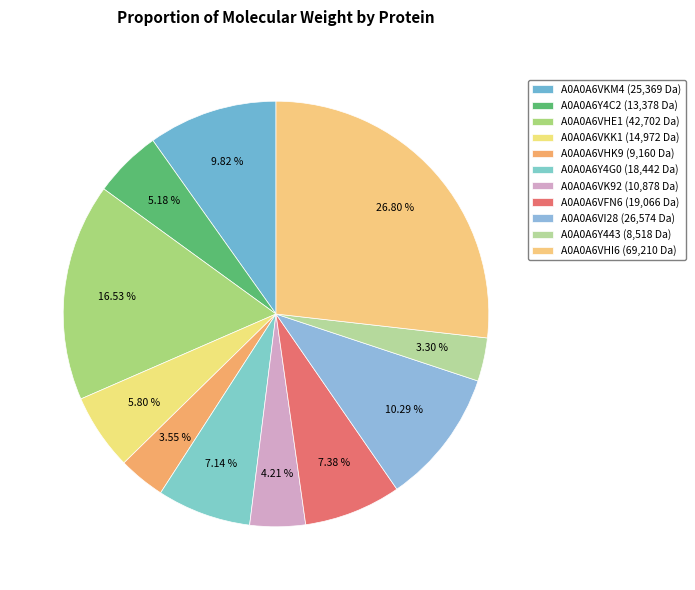

What is the change in value from A0A0A6VKM4 to A0A0A6VK92?

-14491.4